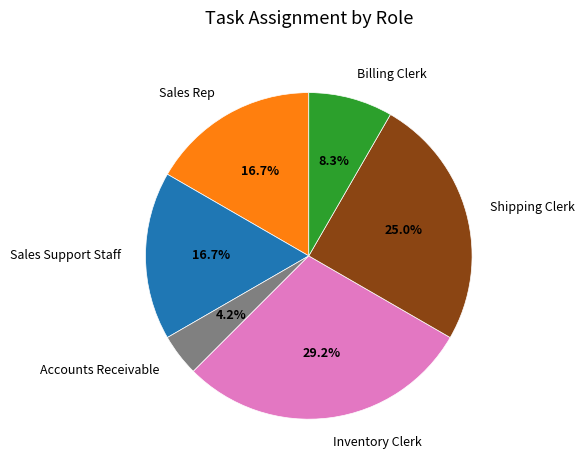

To the nearest percent, what percentage of the pie is Accounts Receivable?

4%